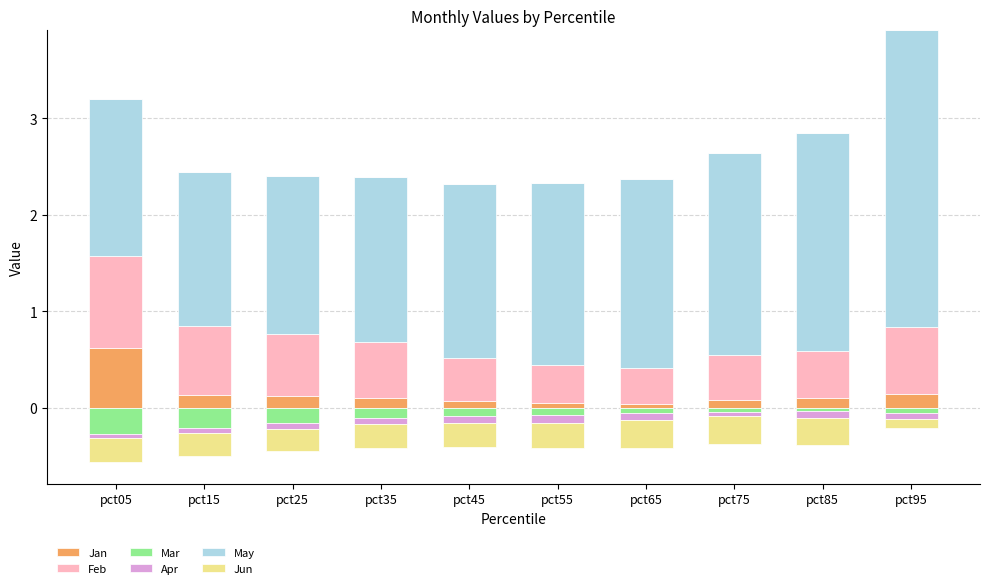

Which series has the largest total across all categories?

May